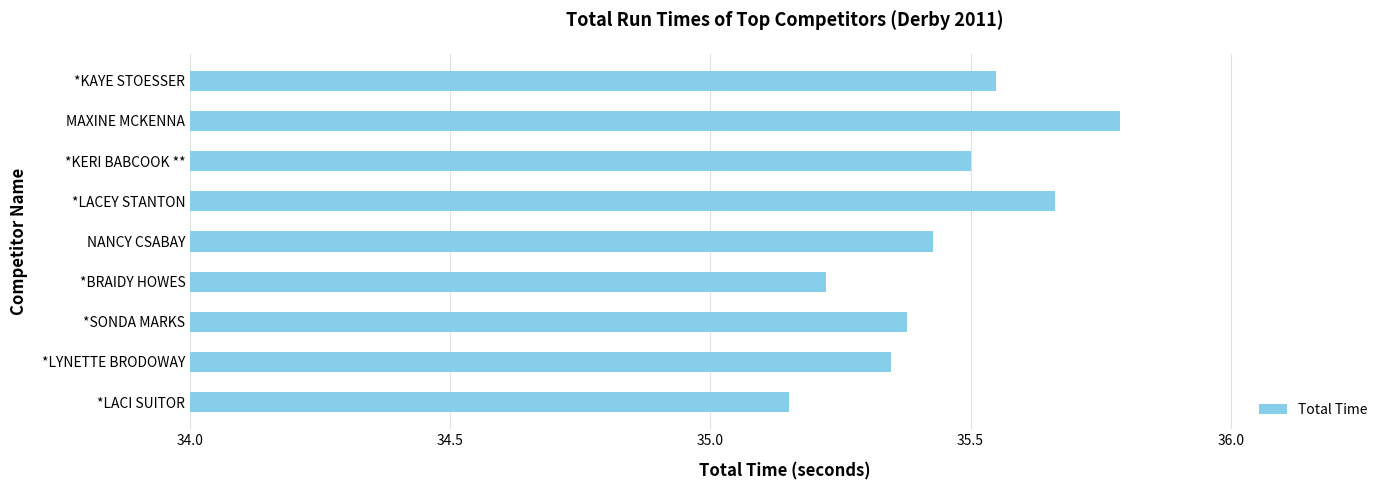

What is the value of the 2nd bar from the left?

35.3